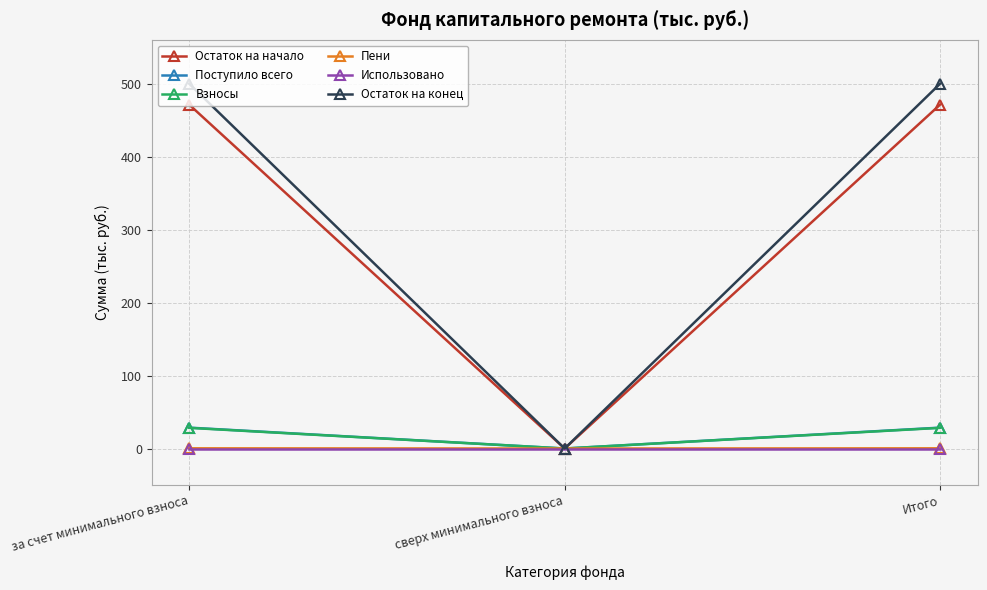

What is the maximum value shown in the chart?

499.9